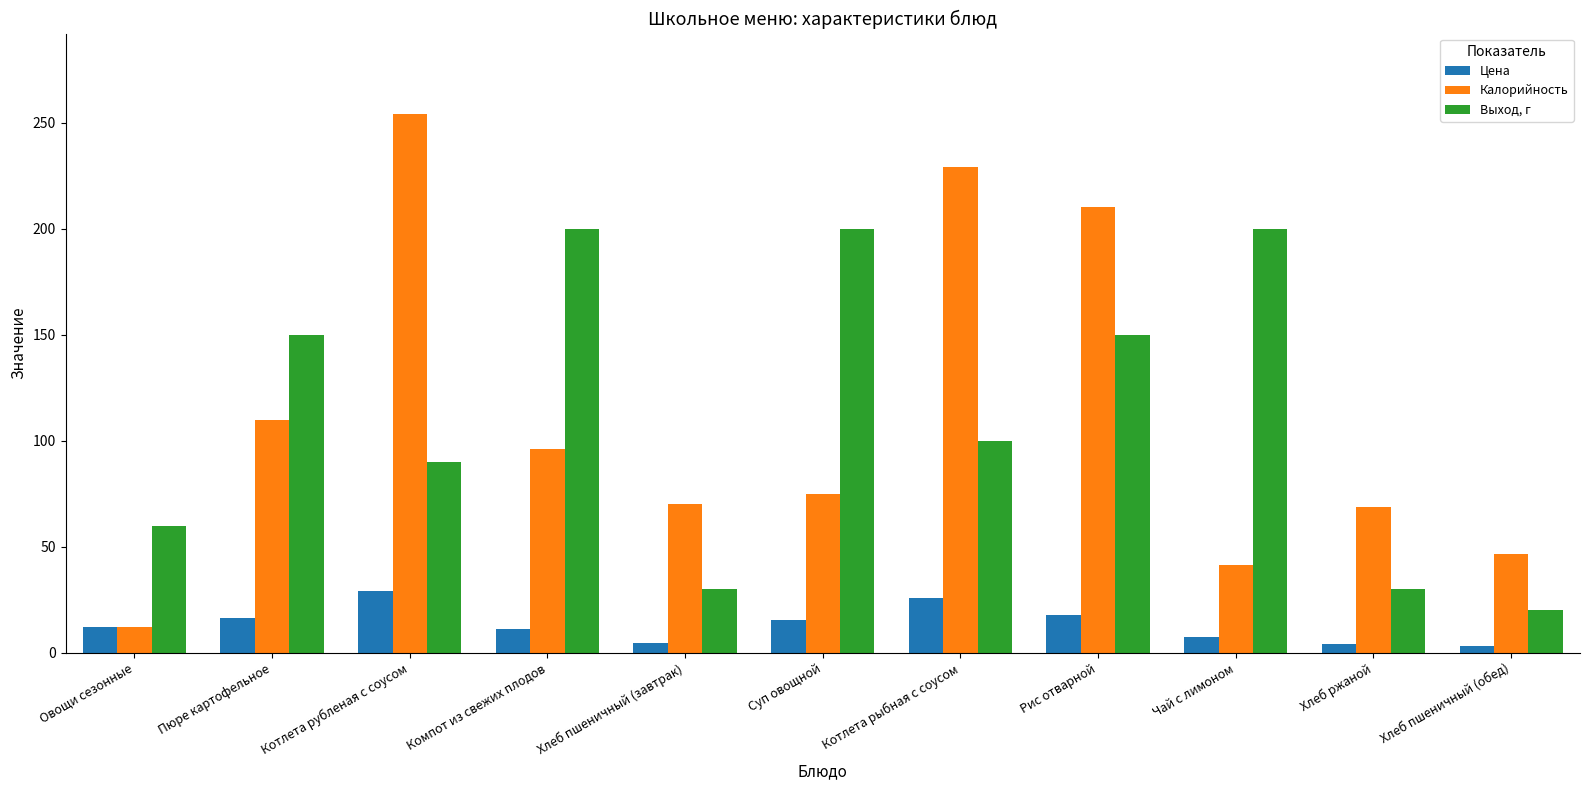

Is it true that Калорийность equals 46.8 at Компот из свежих плодов?

False